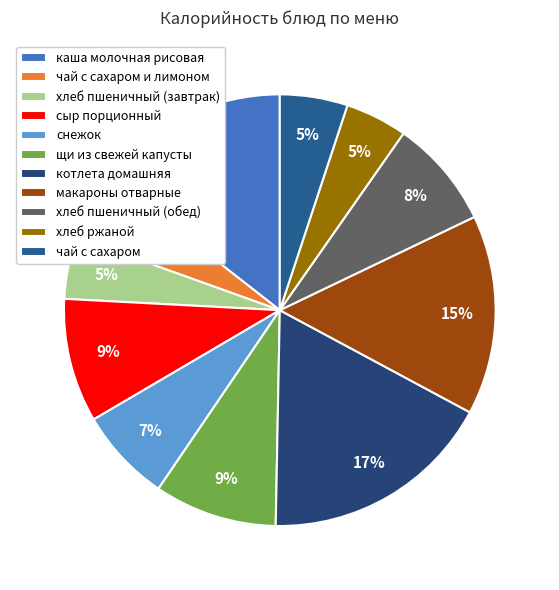

Do щи из свежей капусты and чай с сахаром и лимоном together represent more than half of the pie?

No